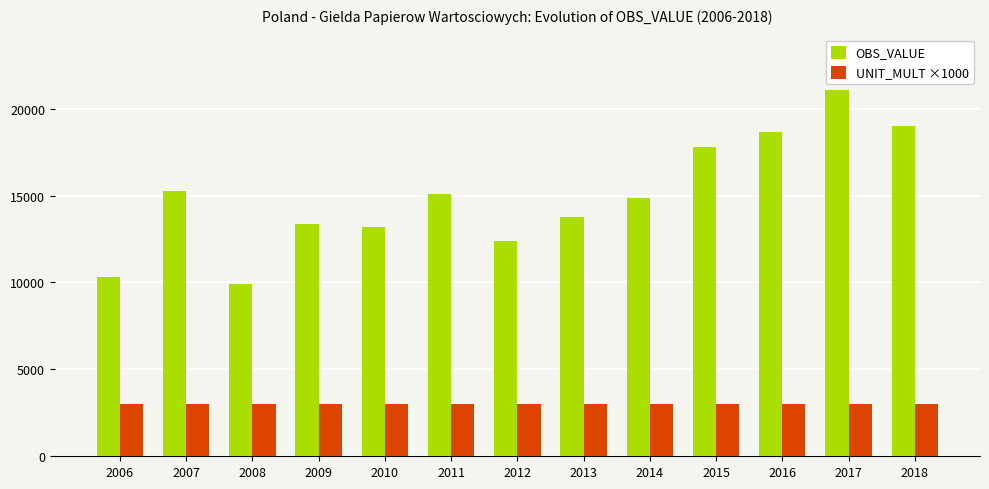

What is the maximum value for UNIT_MULT ×1000?

3000.0